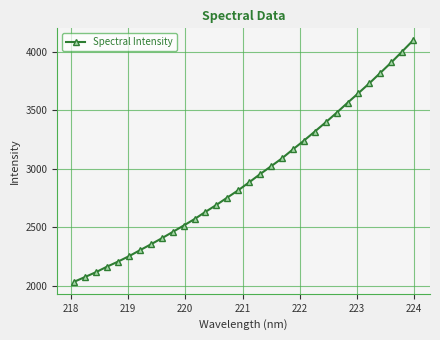

What is the average value?

2925.8